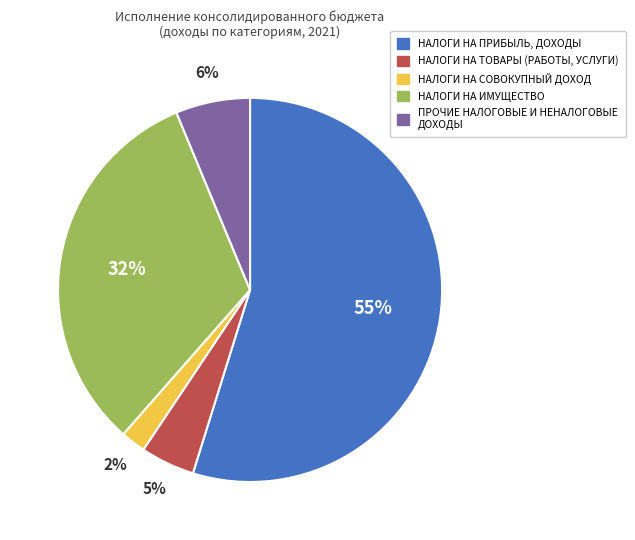

Count the number of slices in the pie.

5